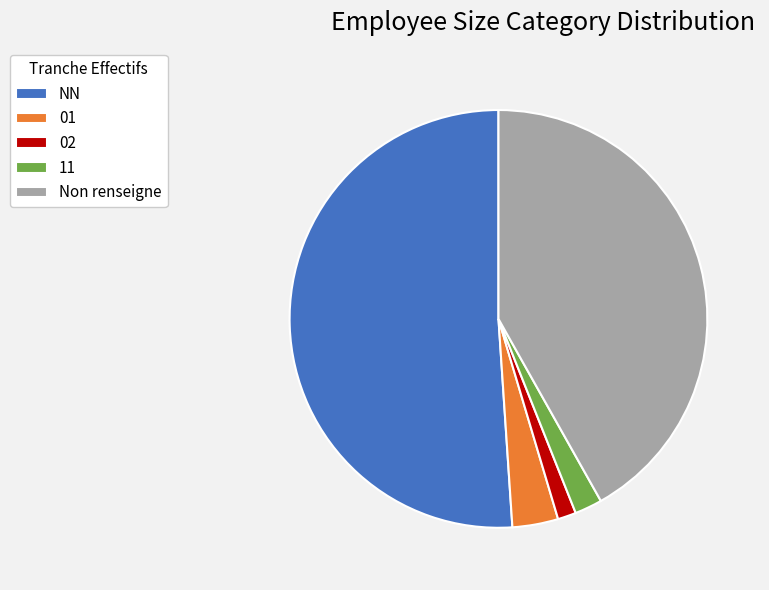

What is the majority slice?

NN